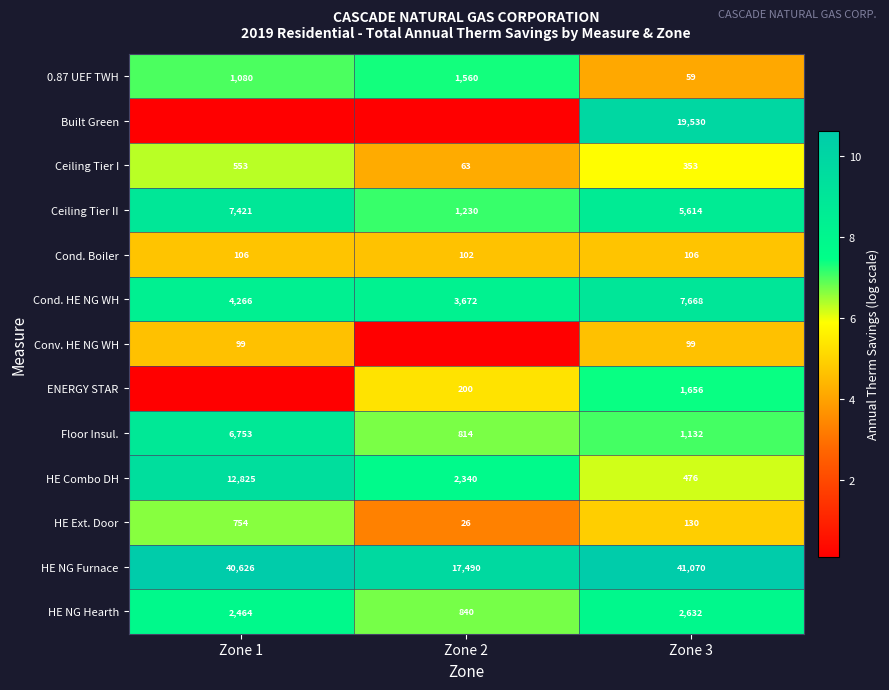

Is the value of HE NG Hearth at Zone 2 greater than the value of ENERGY STAR at Zone 3?

No